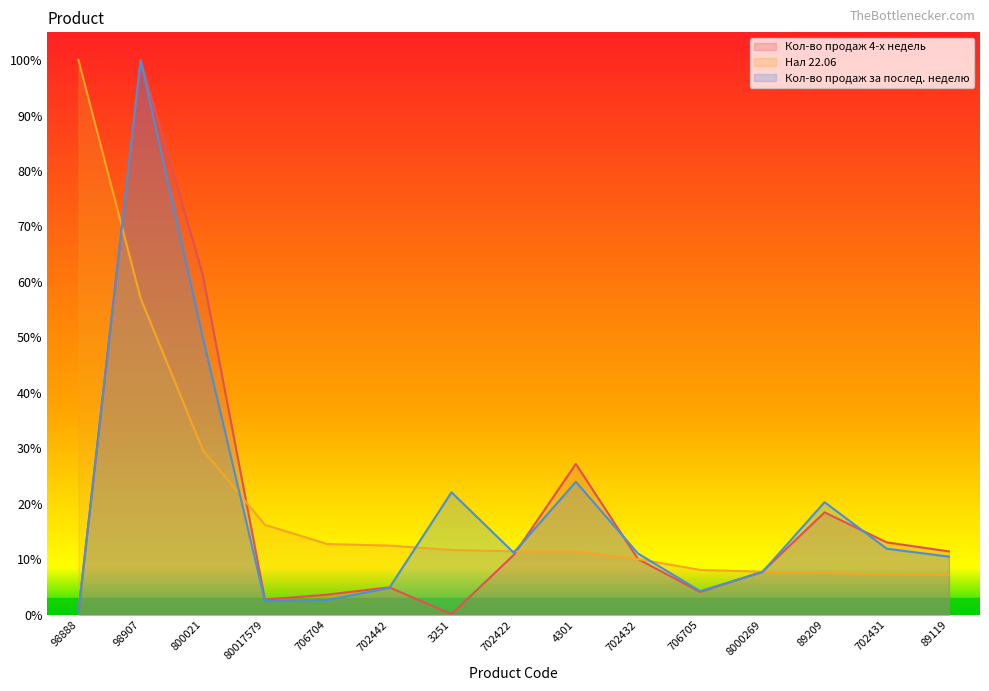

What is the label of the 5th point from the left?

706704